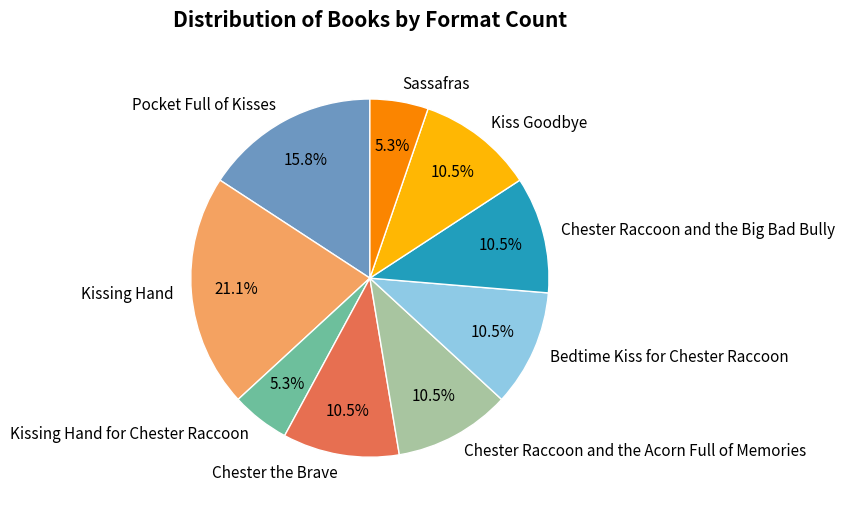

The Sassafras slice represents 1% of the pie. True or false?

False